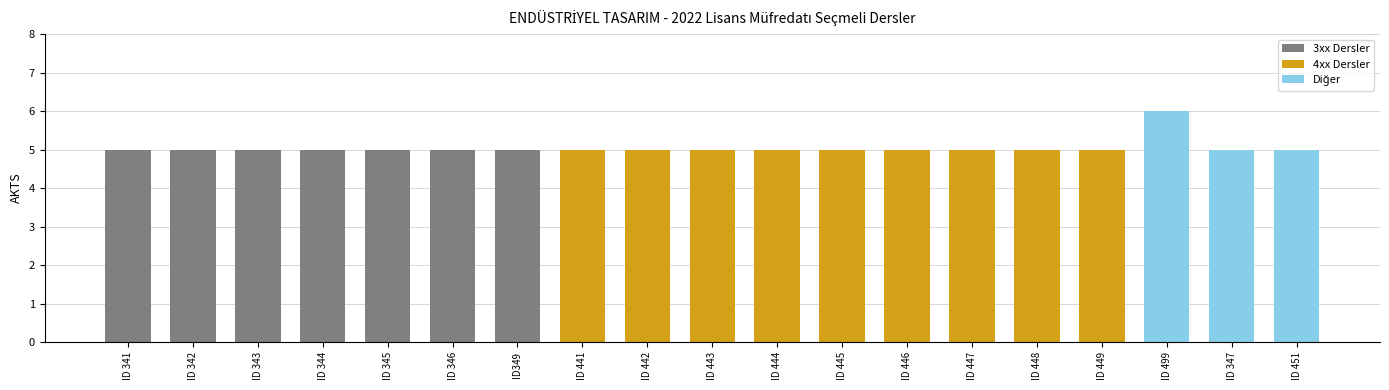

The chart shows a value of 8 at ID 441. True or false?

False